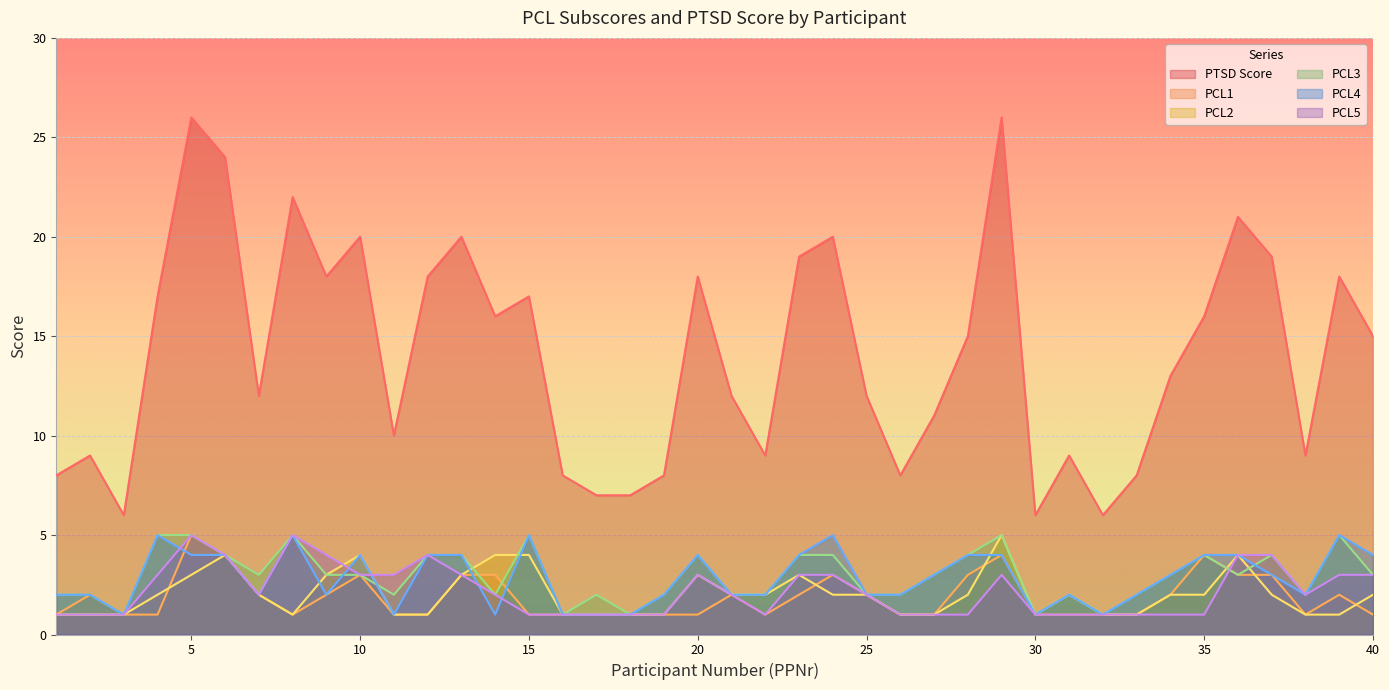

Which has a higher value, 40 or 38?

40